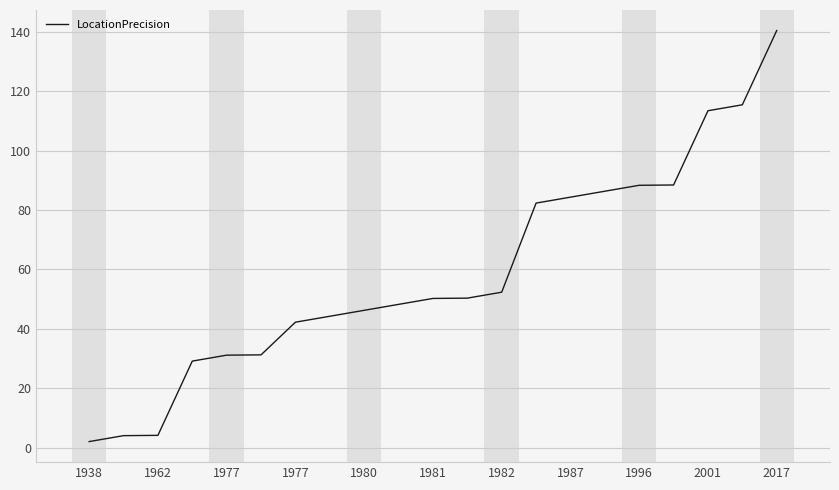

What is the greatest value displayed?

140.4